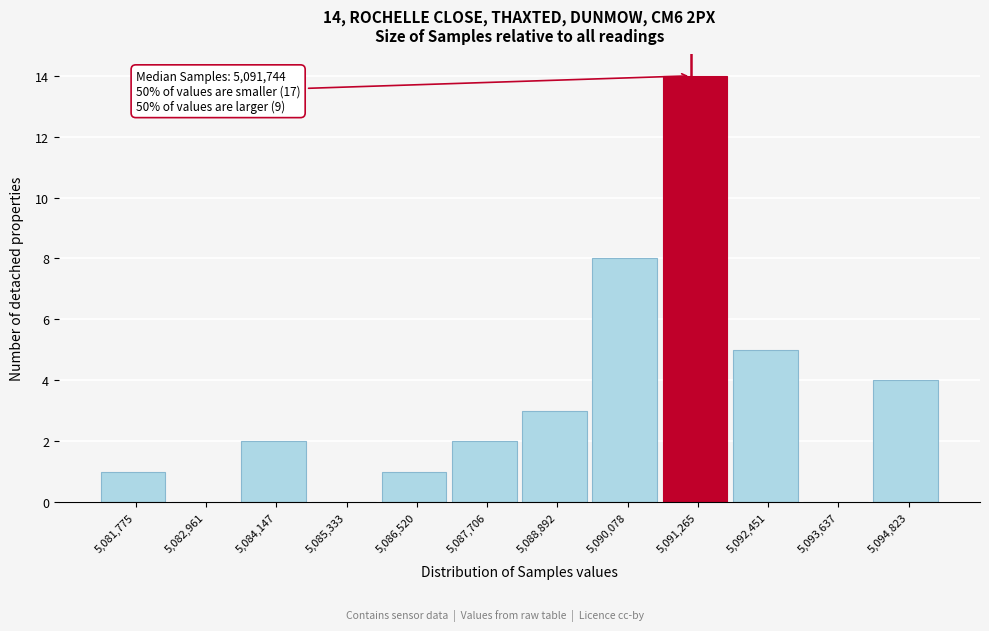

Reading left to right, transcribe all the data shown in this chart.

5,081,775=1	5,082,961=0	5,084,147=2	5,085,333=0	5,086,520=1	5,087,706=2	5,088,892=3	5,090,078=8	5,091,265=14	5,092,451=5	5,093,637=0	5,094,823=4